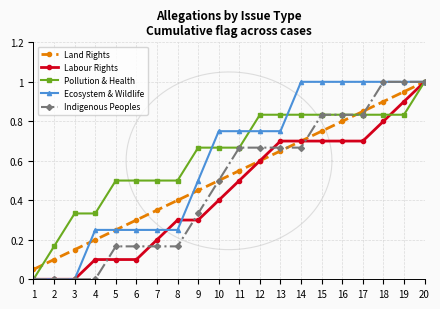

What is the sum of all Pollution & Health values?

12.5